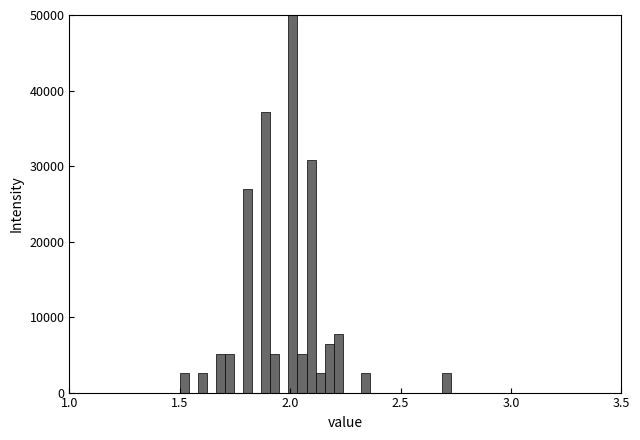

Around what value on the x-axis is the tallest bar? Give the approximate position of its centre, as read against the axis.

2.00